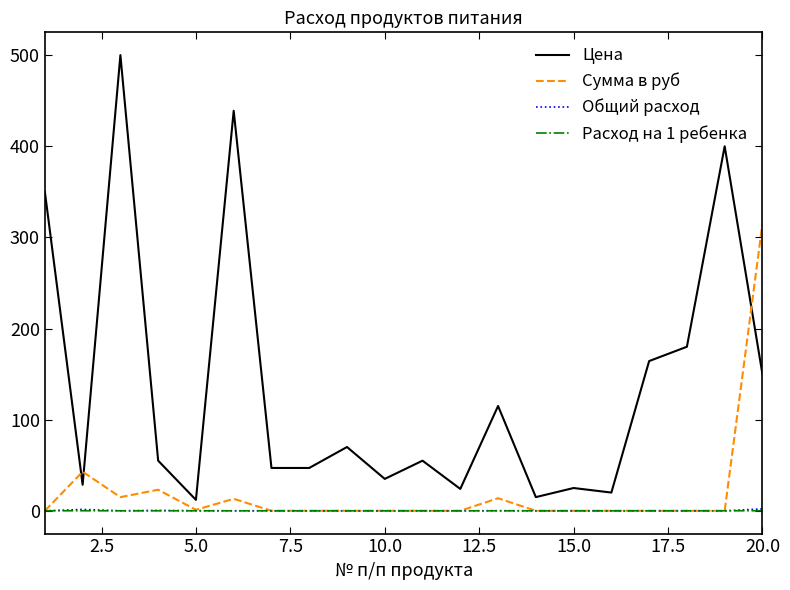

Which series has the largest total across all categories?

Цена